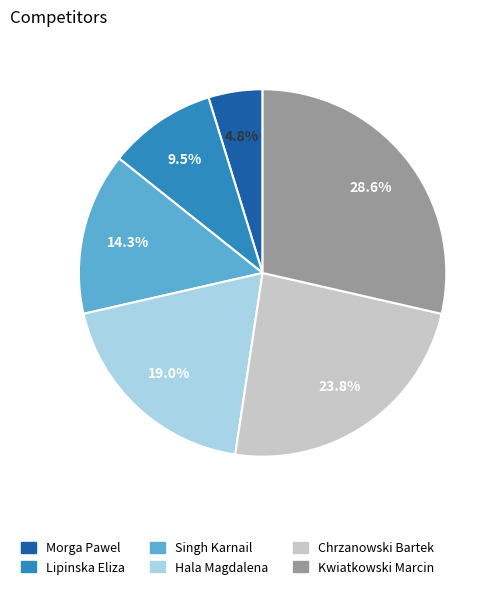

Which category has the smallest portion of the pie?

Morga Pawel